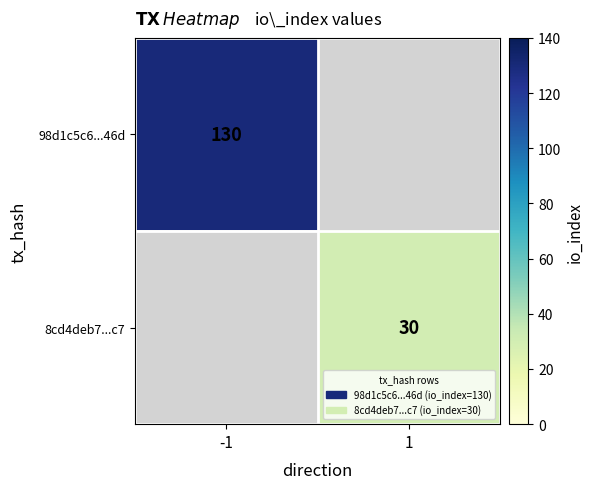

The value of 98d1c5c6...46d at -1 is 130. True or false?

True